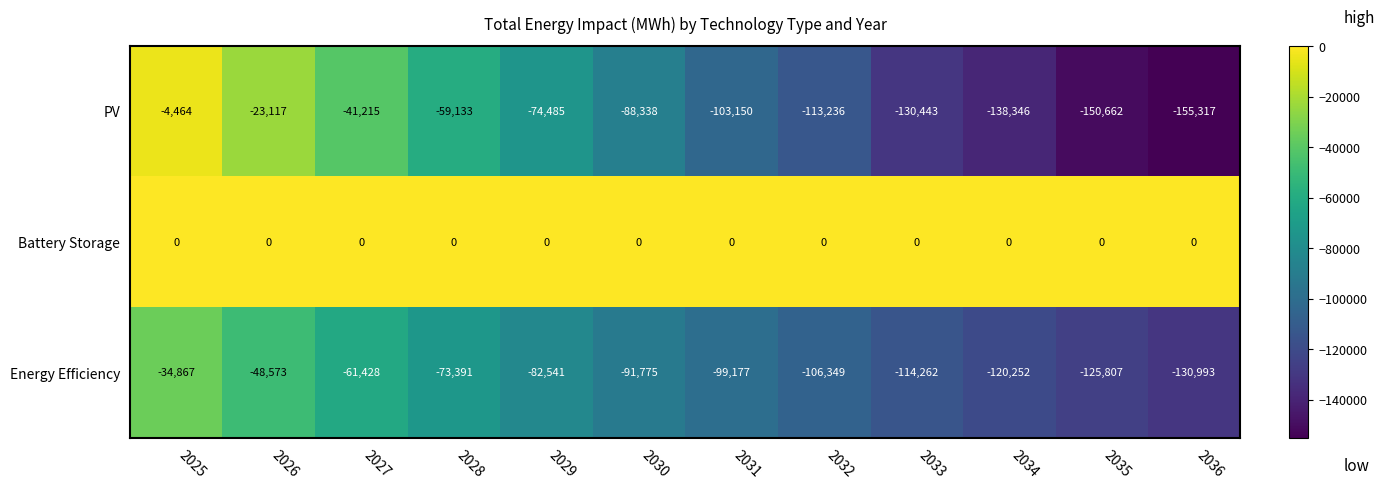

How many distinct data groups are displayed?

3